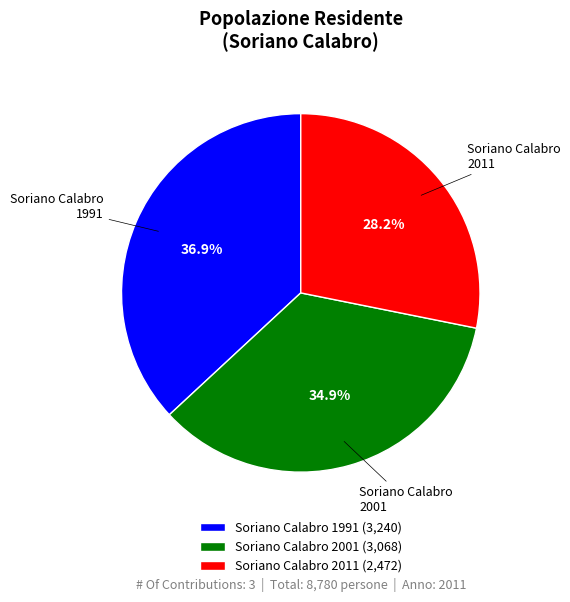

Is Soriano Calabro 2011 the majority of the pie?

No